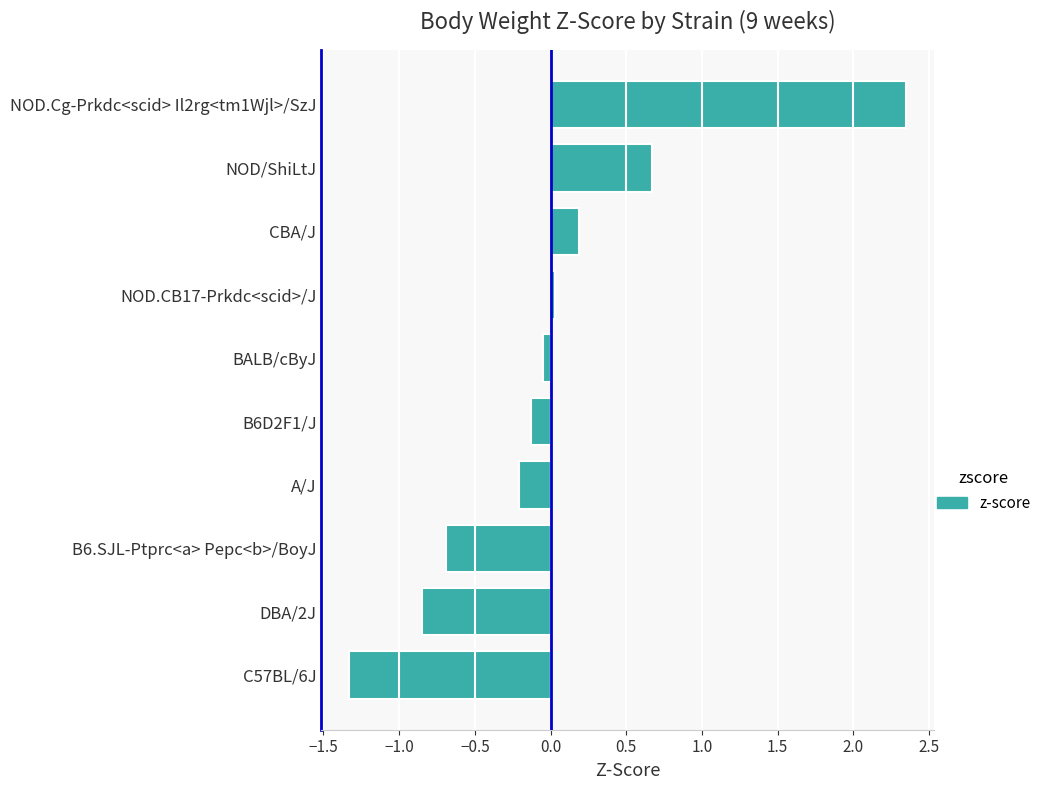

The chart shows a value of -0.1 at B6D2F1/J. True or false?

True